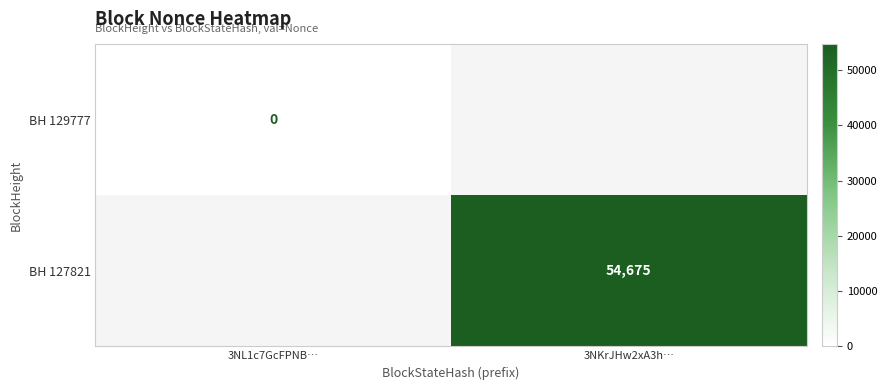

Is it true that BH 127821 equals 93909 at 3NKrJHw2xA3h…?

False